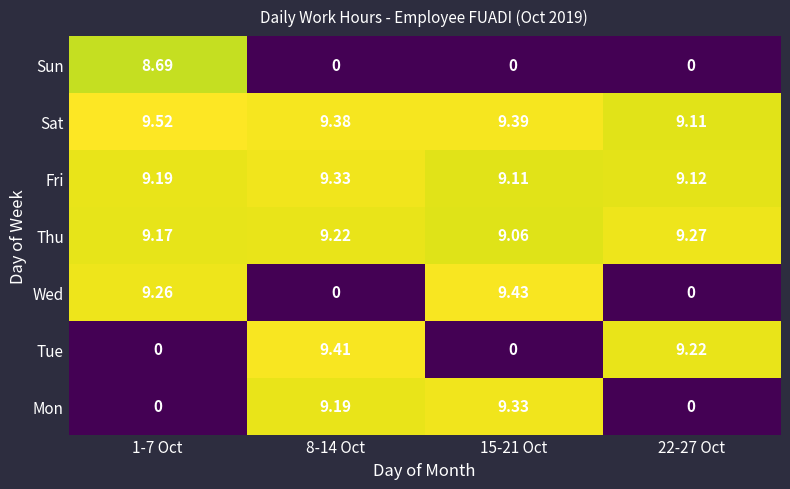

Which series has the widest spread of values?

Wed